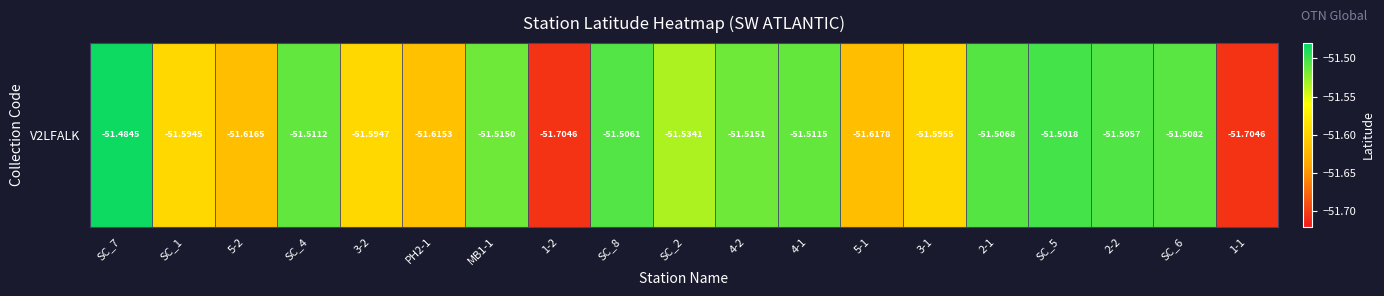

How many categories are shown in the chart?

19